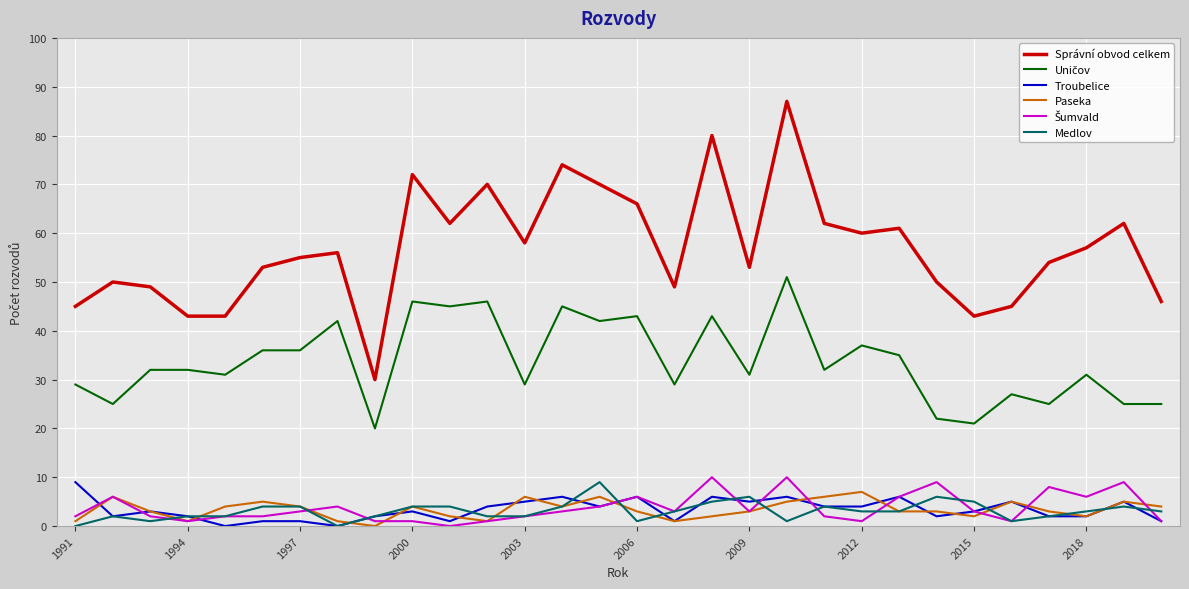

What is the greatest value displayed?

87